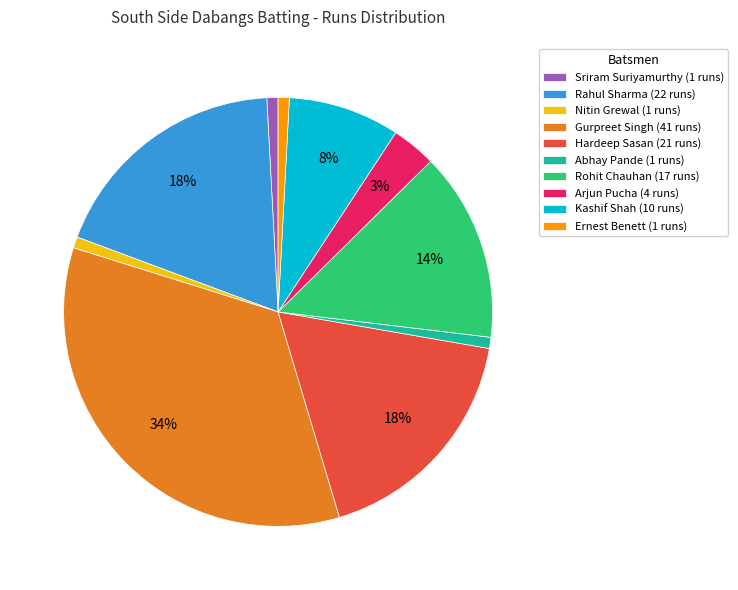

Is the sum of Rohit Chauhan and Abhay Pande greater than half?

No